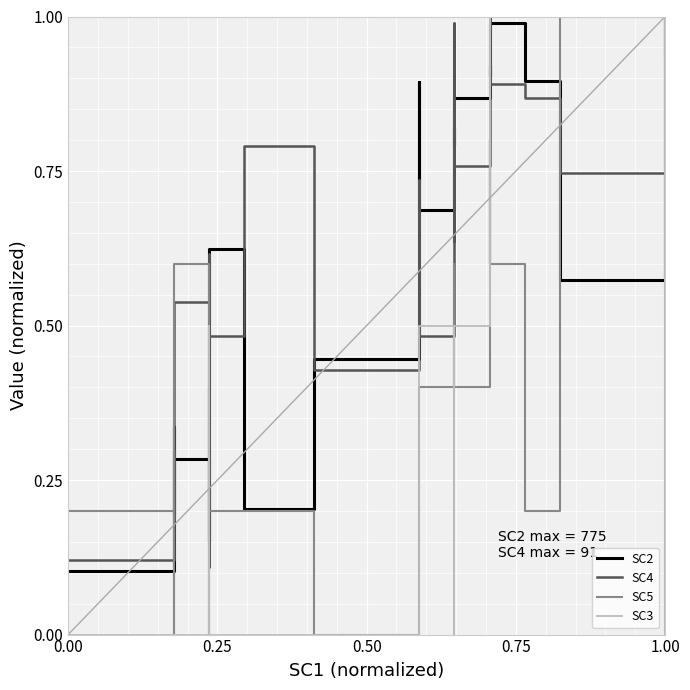

Which series has the largest total across all categories?

SC2